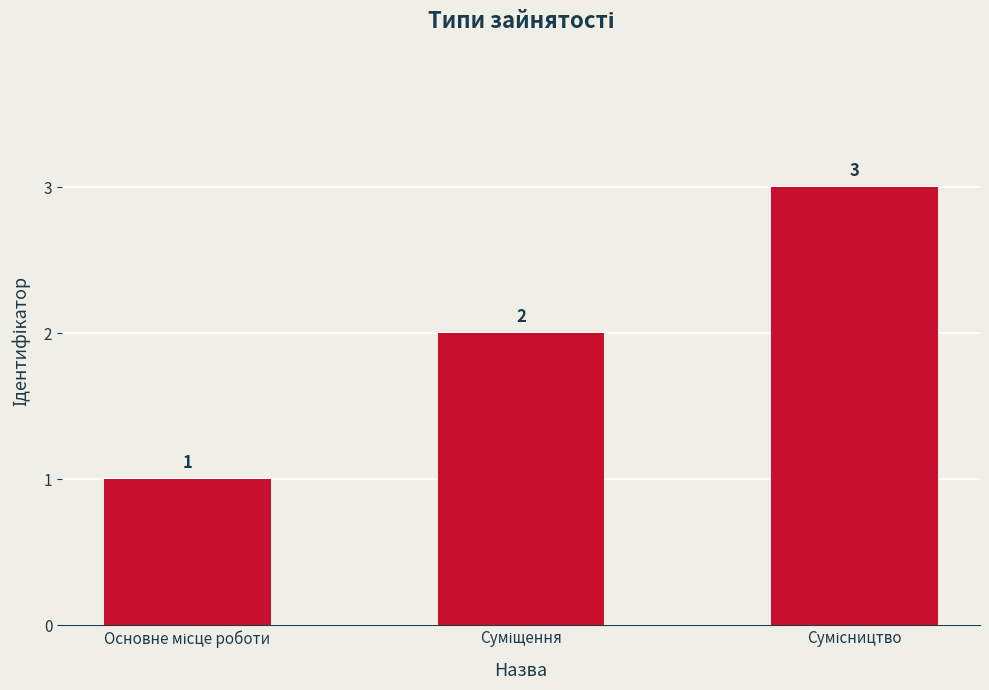

How many values are between 1 and 3?

3